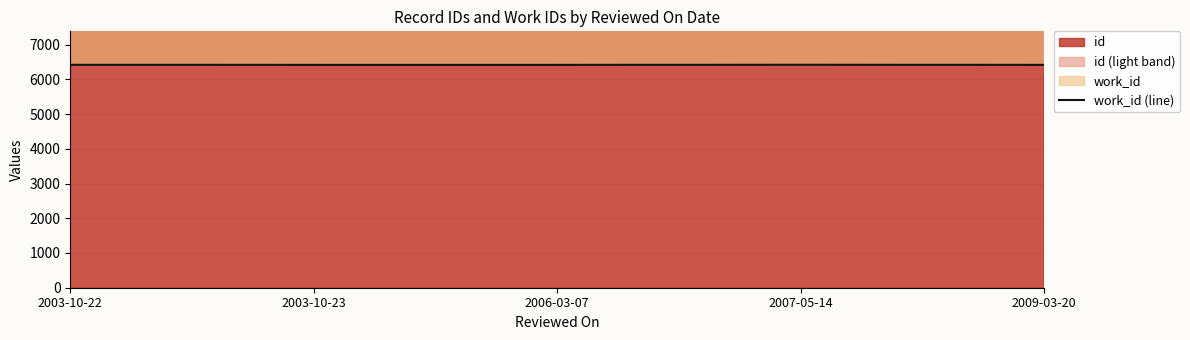

What is the sum of all values?

32080